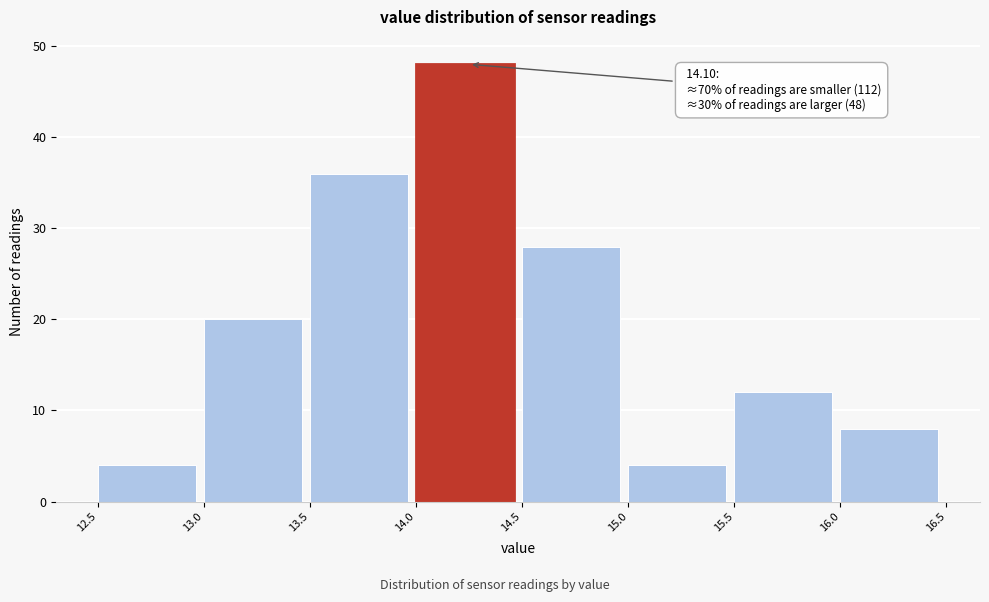

Over which range of the x-axis is the bar tallest?

14.0 to 14.5